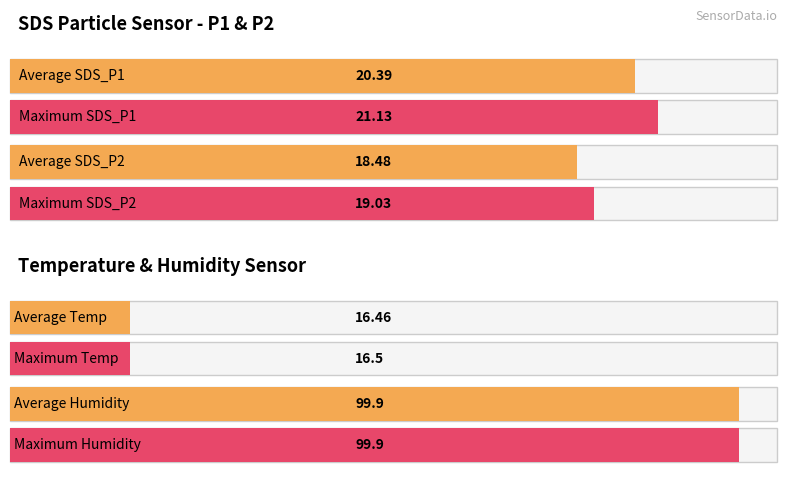

What position from the left is SDS_P2 Avg?

3